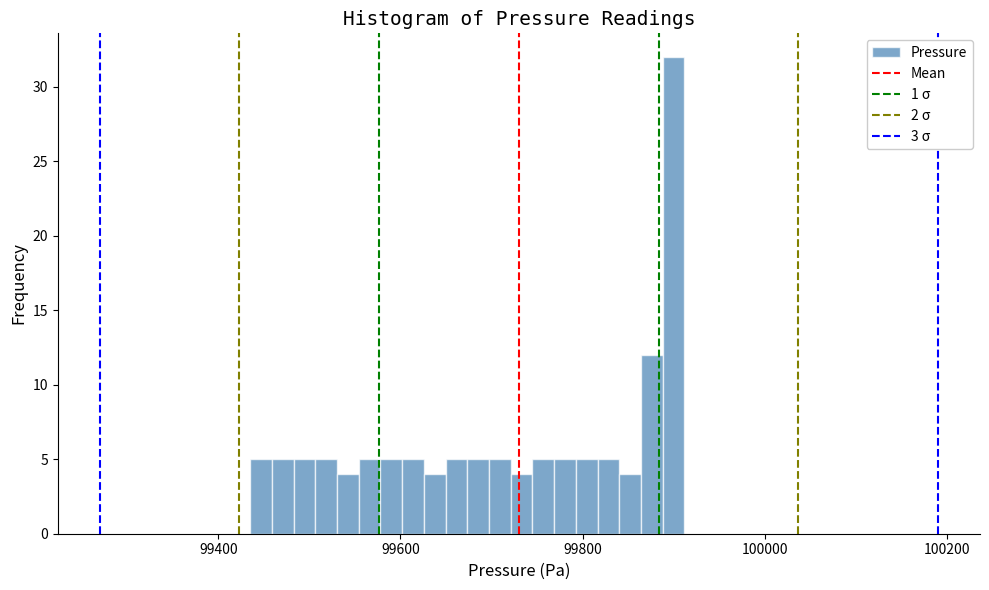

Around what value on the x-axis is the tallest bar? Give the approximate position of its centre, as read against the axis.

99900